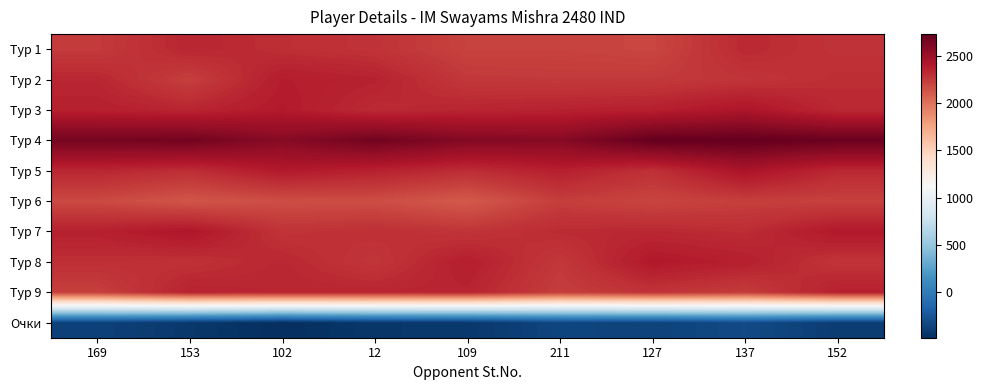

At how many categories does at least one series exceed 1879?

9